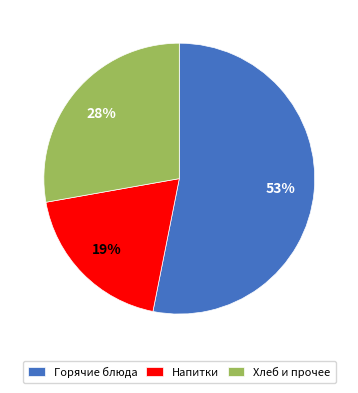

Combined, do Напитки and Горячие блюда account for over 50%?

Yes